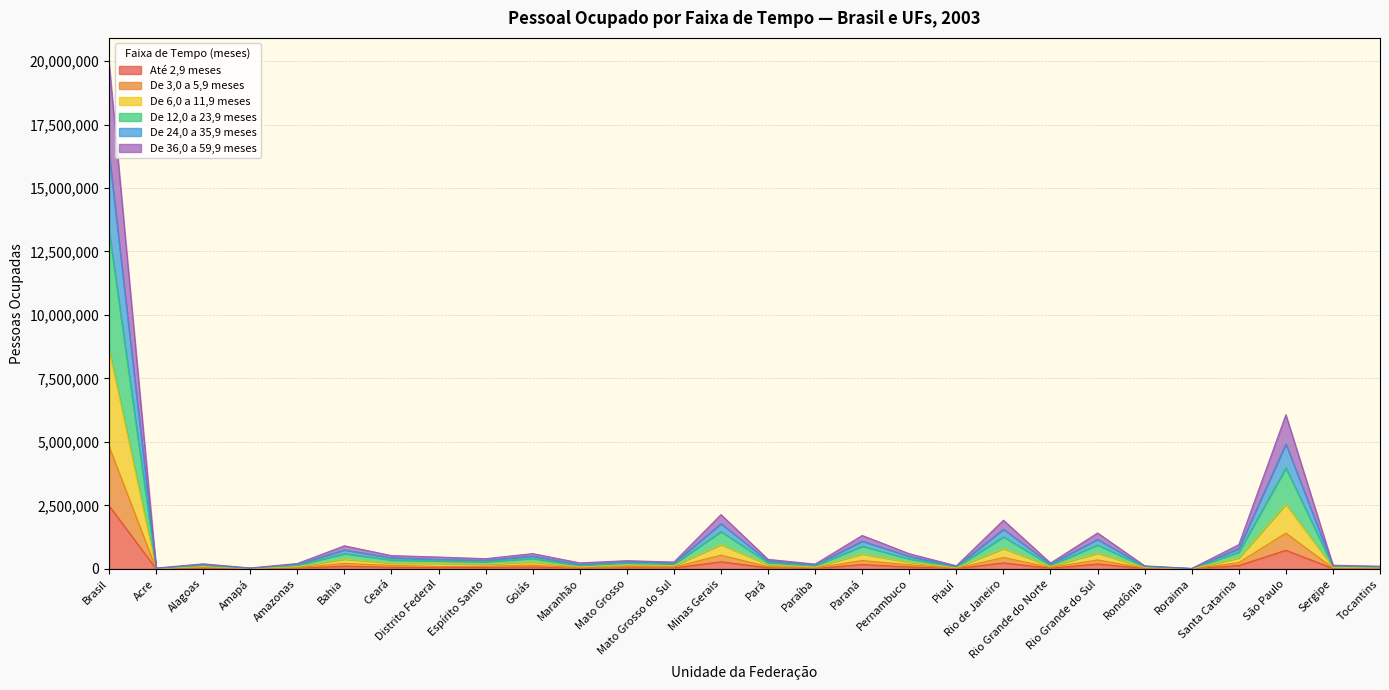

Which has a higher value, Paraná or Espírito Santo?

Paraná